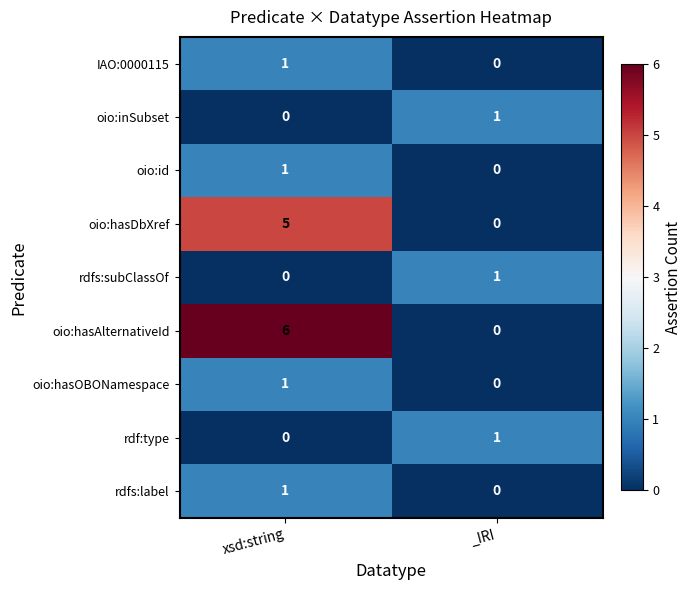

What is the spread (max minus min) of values at _IRI?

1